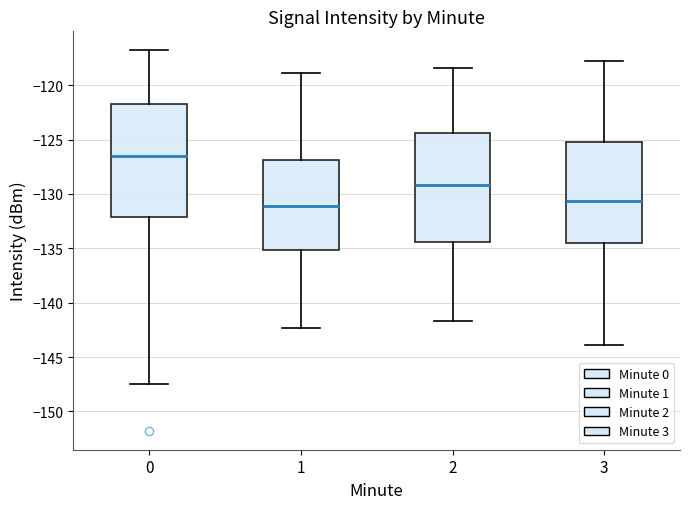

Which box's median line is the highest?

0